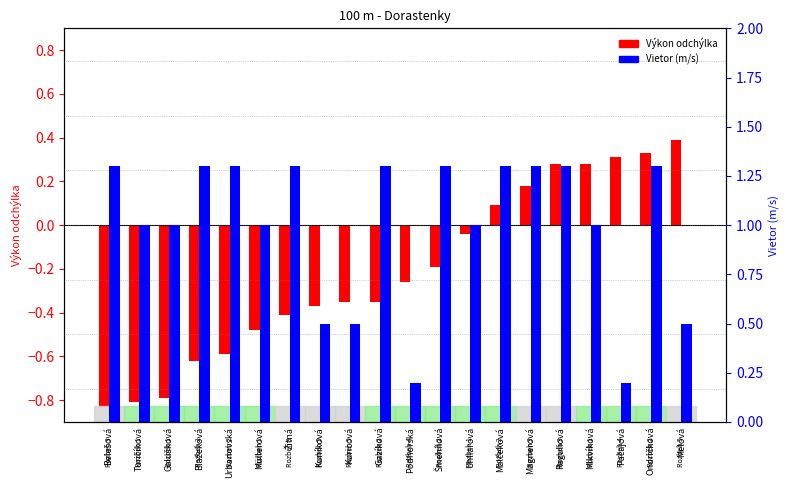

Which series has the widest spread of values?

Výkon (odchýlka)